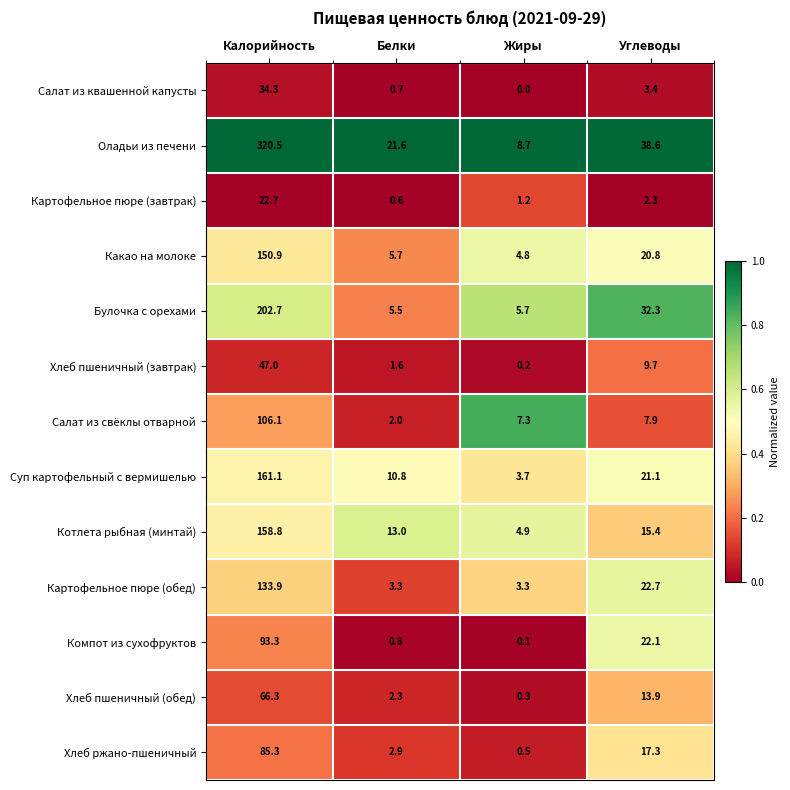

At which label is Компот из сухофруктов closest to 46?

Углеводы